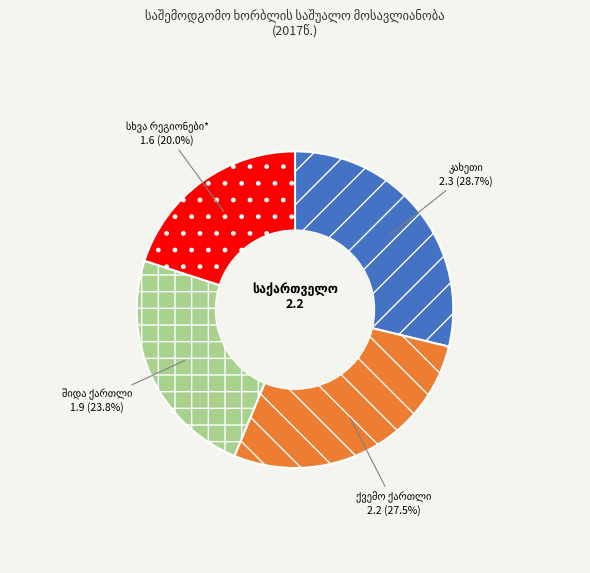

Is there any slice that represents more than half of the pie?

No